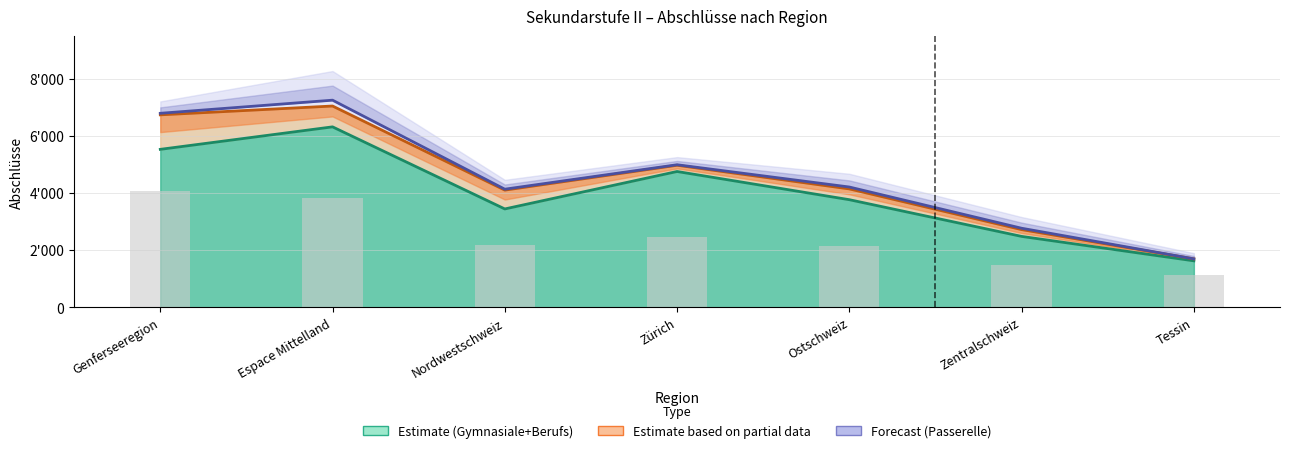

Rank the categories by value from lowest to highest.

Tessin, Zentralschweiz, Ostschweiz, Nordwestschweiz, Zürich, Espace Mittelland, Genferseeregion